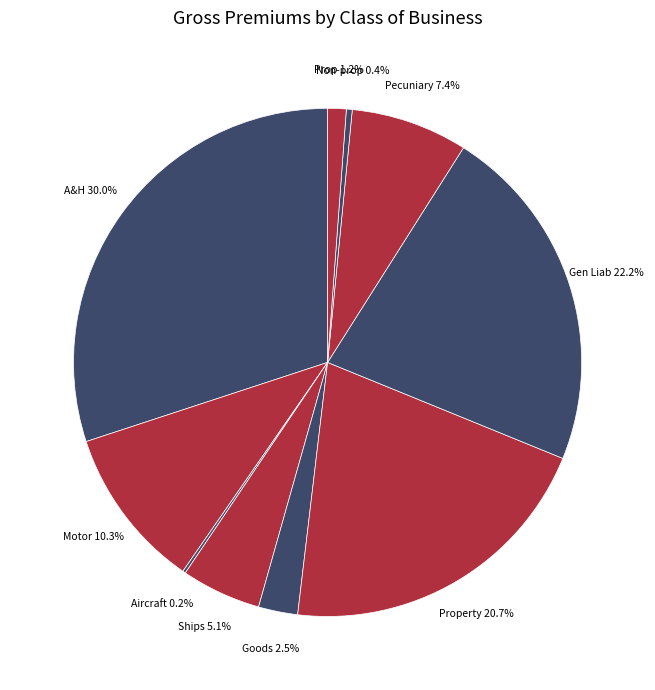

What is the largest slice in the pie chart?

Accident & Health